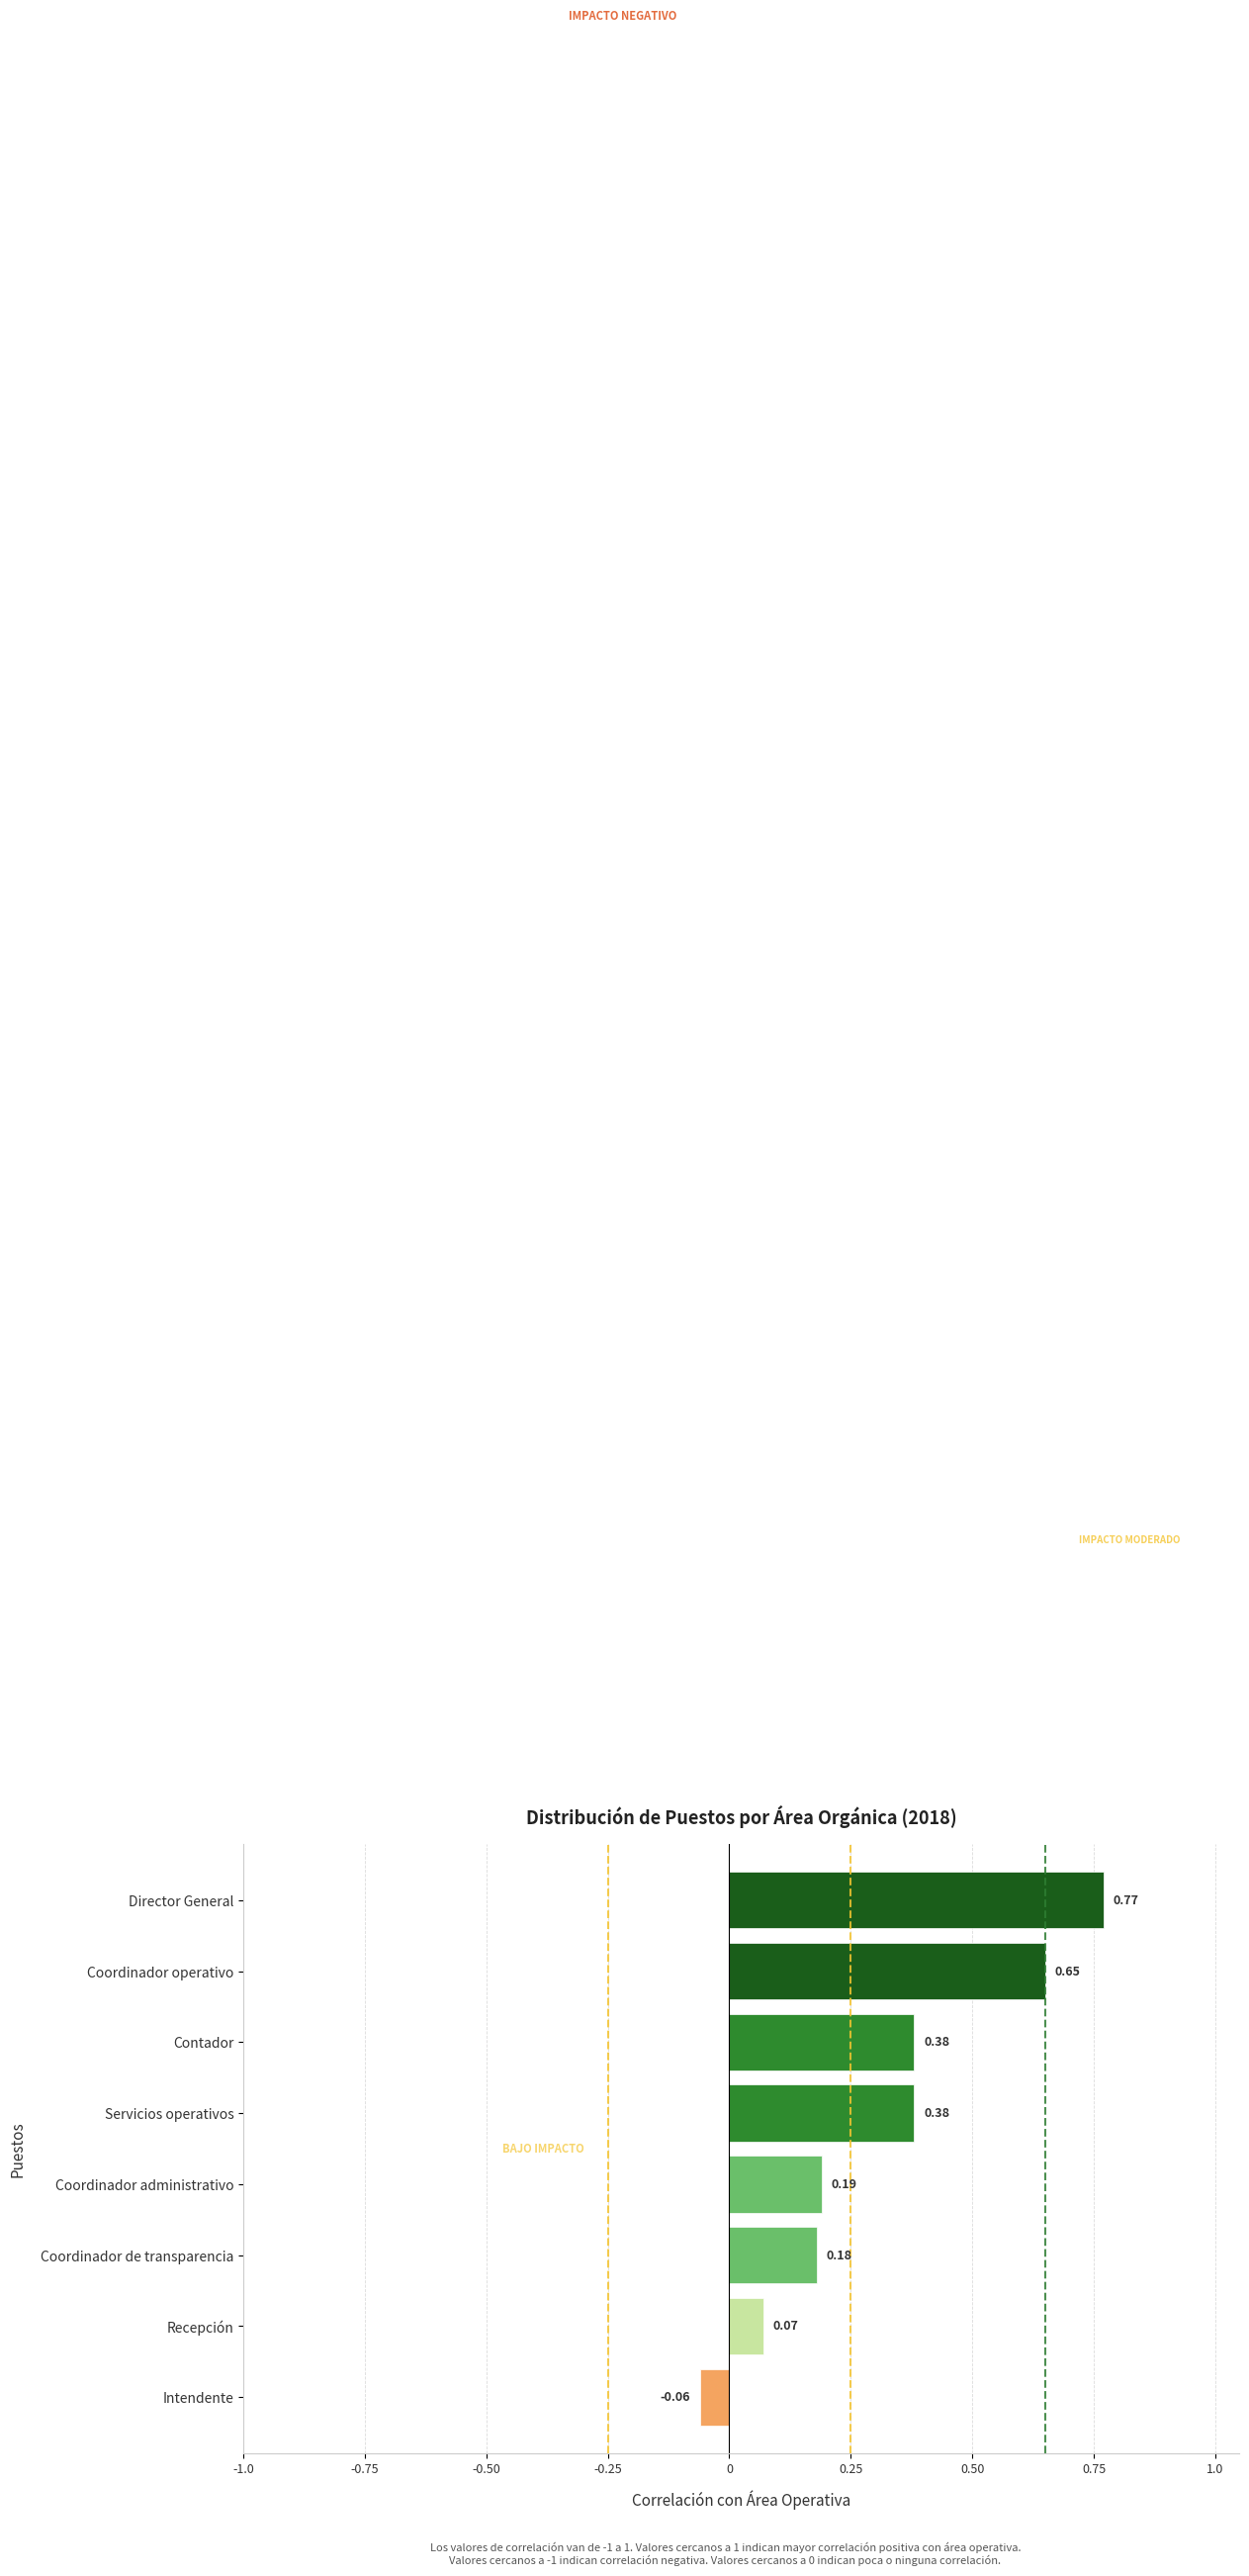

How many bars are there in total?

8